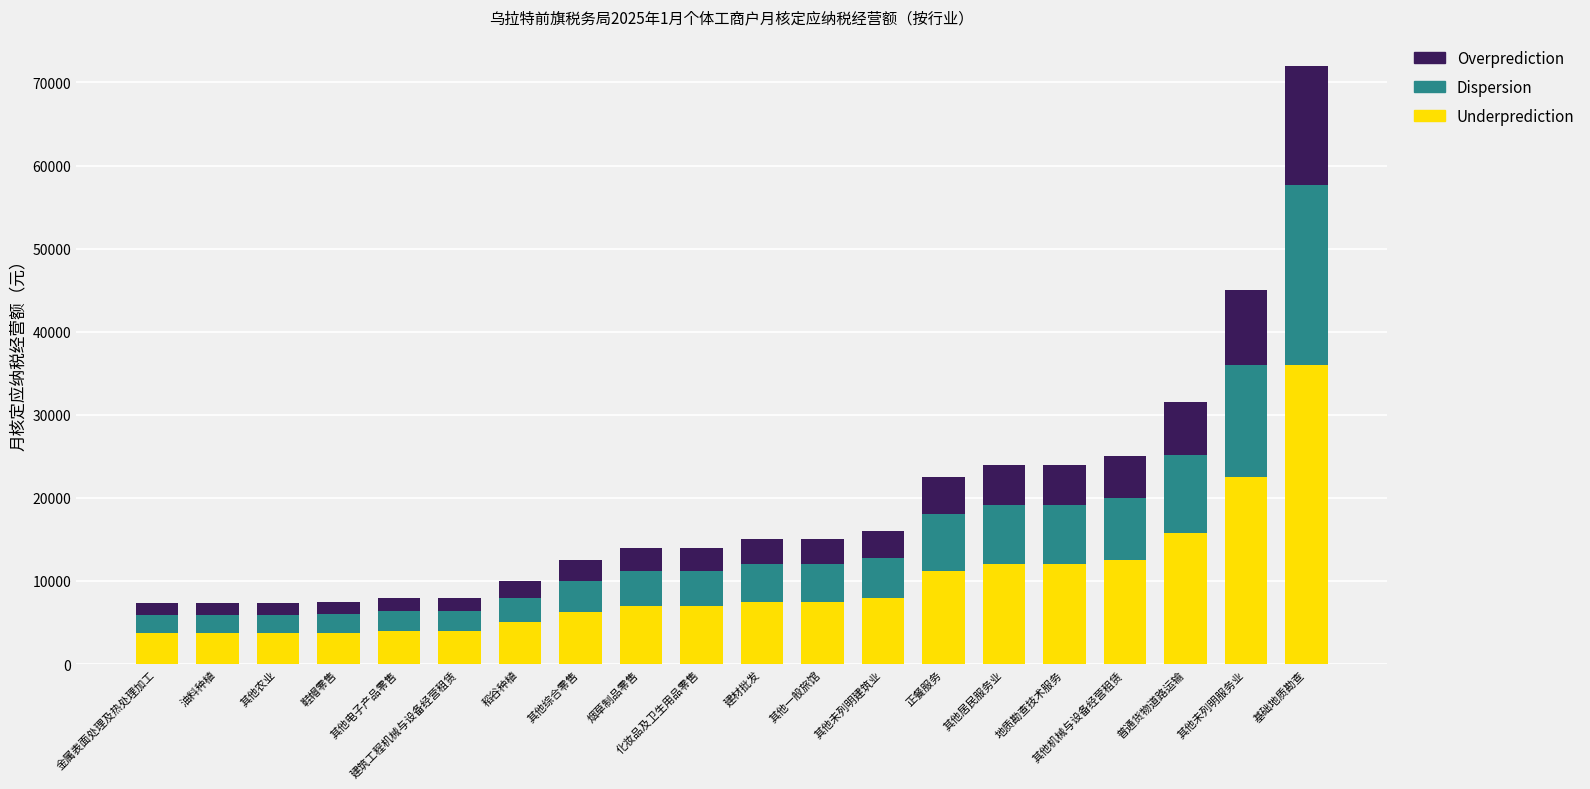

What is the total value across all series at 正餐服务?

22500